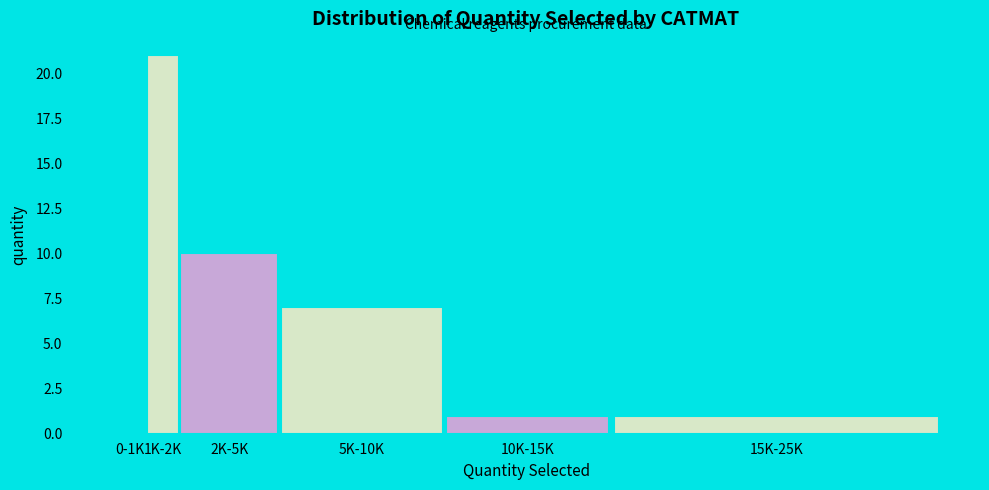

Reading right to left, transcribe all the data shown in this chart.

15K-25K=1	10K-15K=1	5K-10K=7	2K-5K=10	1K-2K=21	0-1K=0